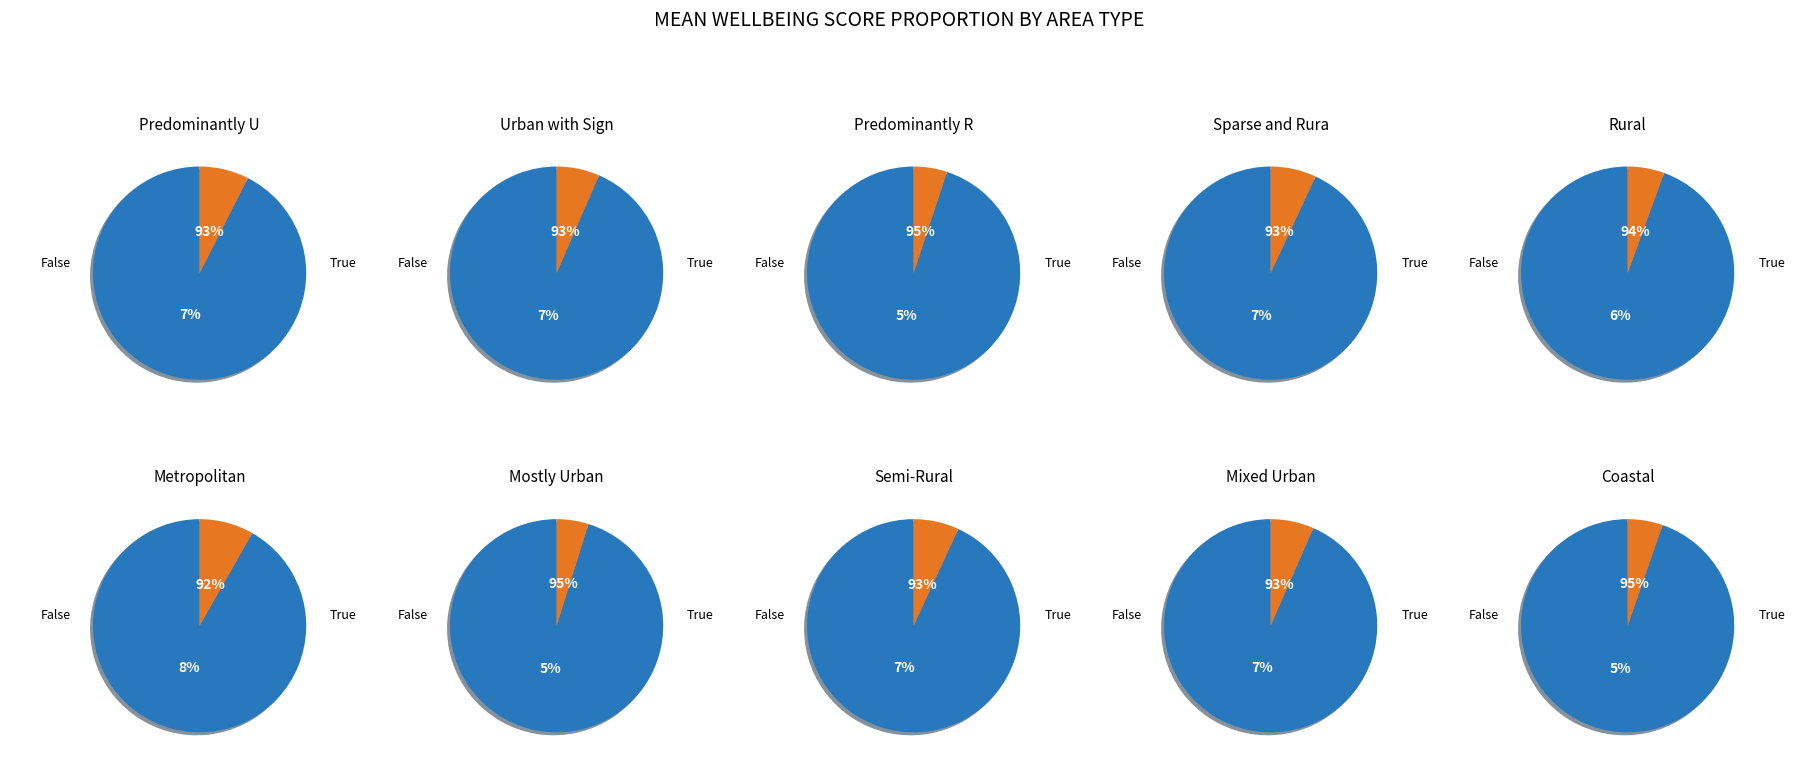

The 8 slice represents 17% of the pie. True or false?

False